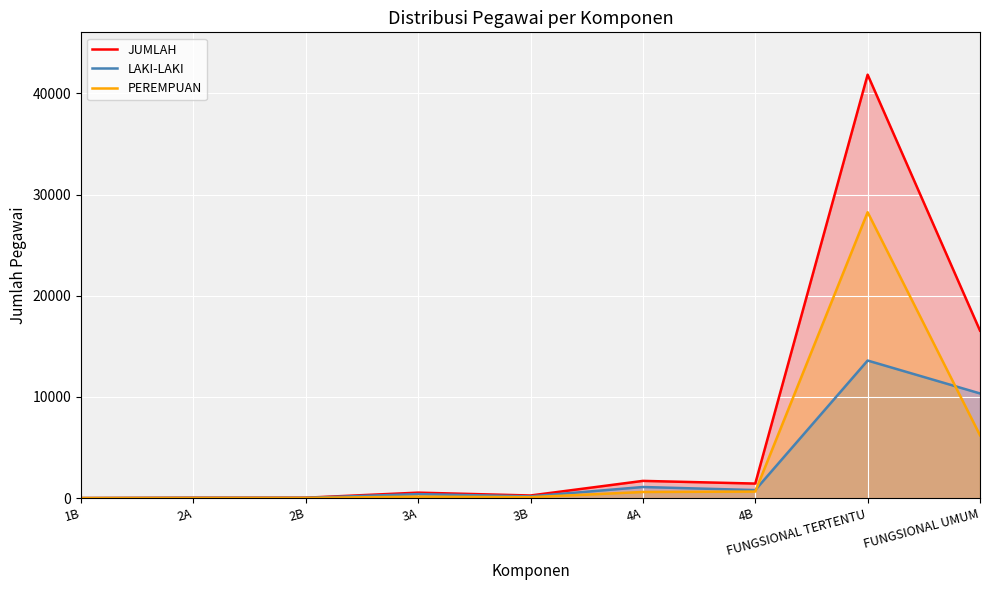

Count the number of data series in this chart.

3